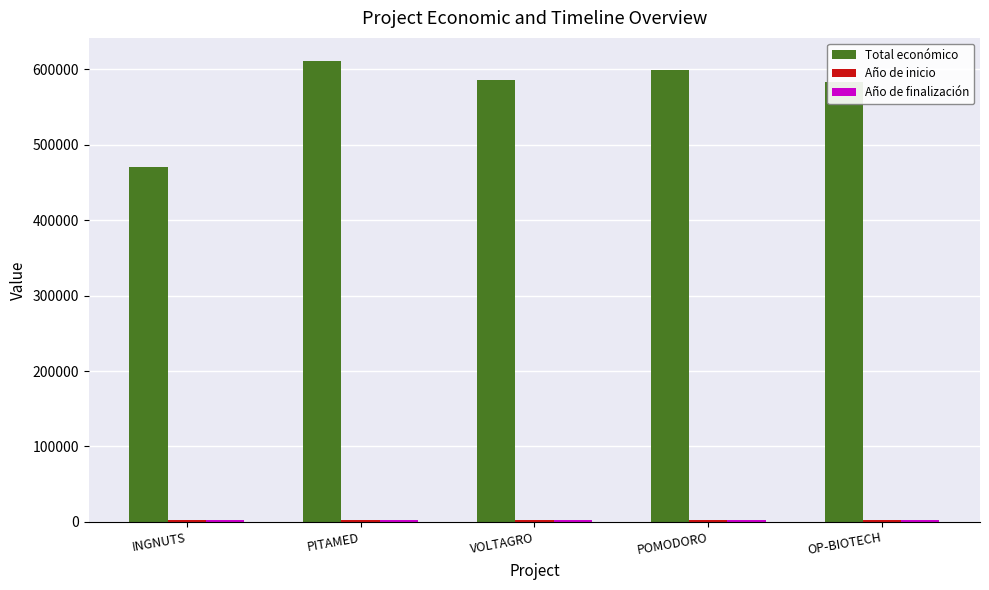

The Total económico series shows 583223 at OP-BIOTECH. True or false?

True